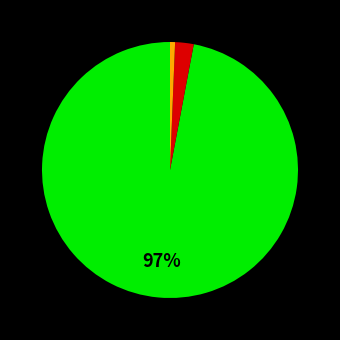

Is there a majority slice in this chart?

Yes